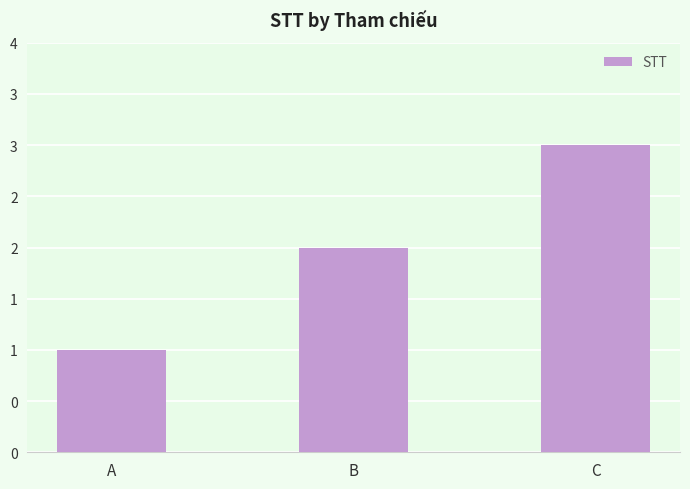

What is the value of the 2nd bar from the left?

2